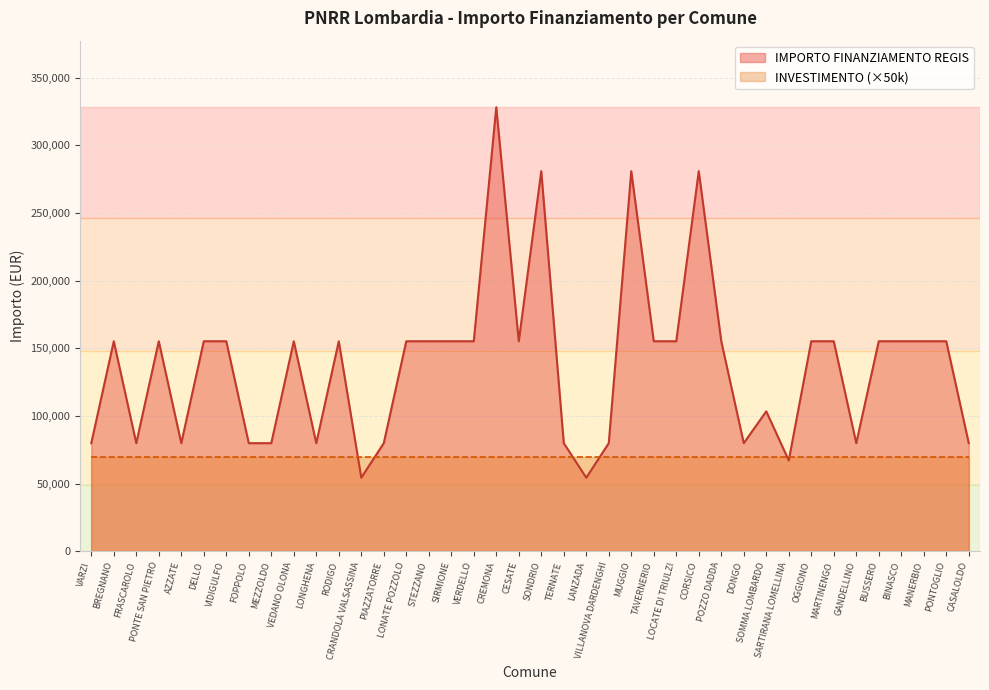

Reading left to right, what are all the values shown in this chart?

VARZI=79922	BREGNANO=155234	FRASCAROLO=79922	PONTE SAN PIETRO=155234	AZZATE=79922	DELLO=155234	VIDIGULFO=155234	FOPPOLO=79922	MEZZOLDO=79922	VEDANO OLONA=155234	LONGHENA=79922	RODIGO=155234	CRANDOLA VALSASSINA=54412	PIAZZATORRE=79922	LONATE POZZOLO=155234	STEZZANO=155234	SIRMIONE=155234	VERDELLO=155234	CREMONA=328160	CESATE=155234	SONDRIO=280932	TERNATE=79922	LANZADA=54412	VILLANOVA DARDENGHI=79922	MUGGIO=280932	TAVERNERIO=155234	LOCATE DI TRIULZI=155234	CORSICO=280932	POZZO DADDA=155234	DONGO=79922	SOMMA LOMBARDO=103444	SARTIRANA LOMELLINA=67167	OGGIONO=155234	MARTINENGO=155234	GANDELLINO=79922	BUSSERO=155234	BINASCO=155234	MANERBIO=155234	PONTOGLIO=155234	CASALOLDO=79922